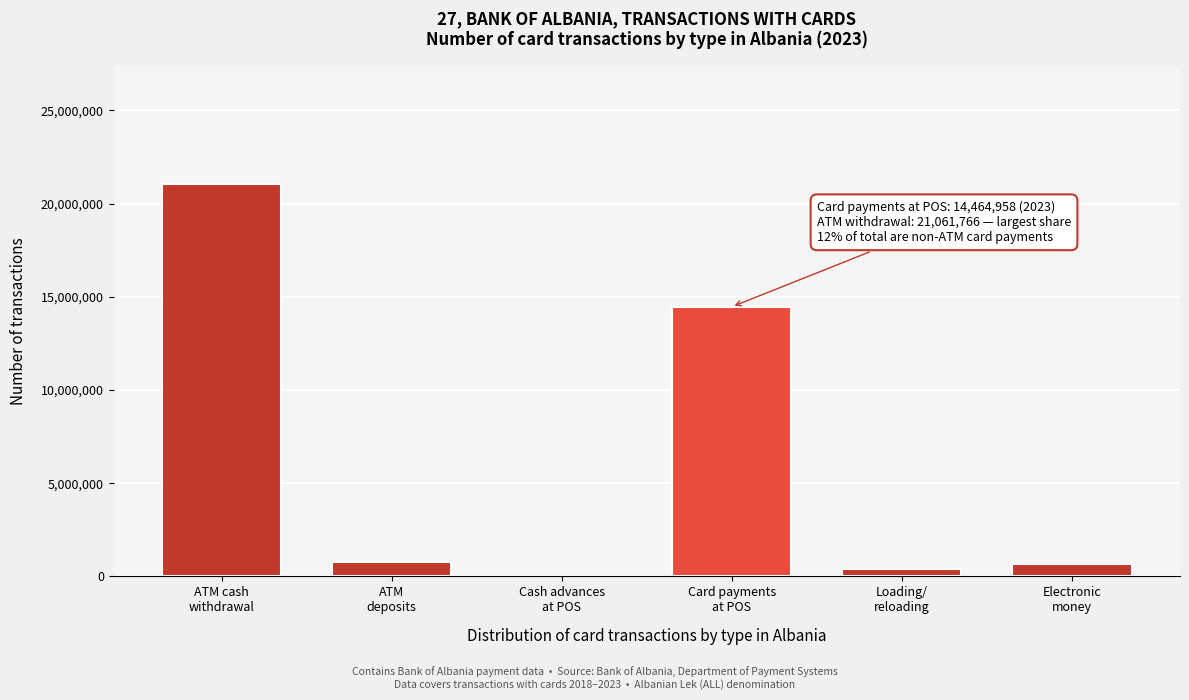

What is the greatest value displayed?

21061766